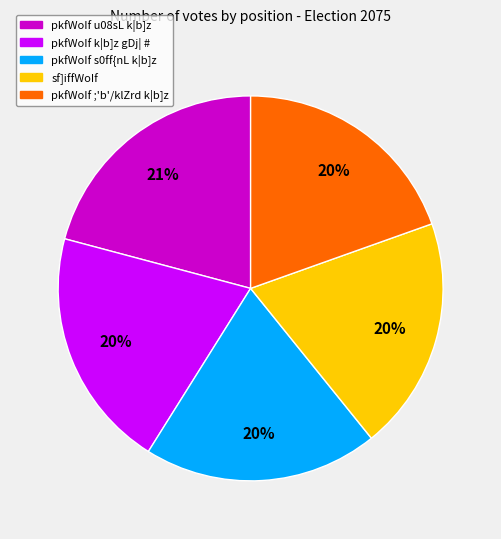

Does any single category account for the majority?

No